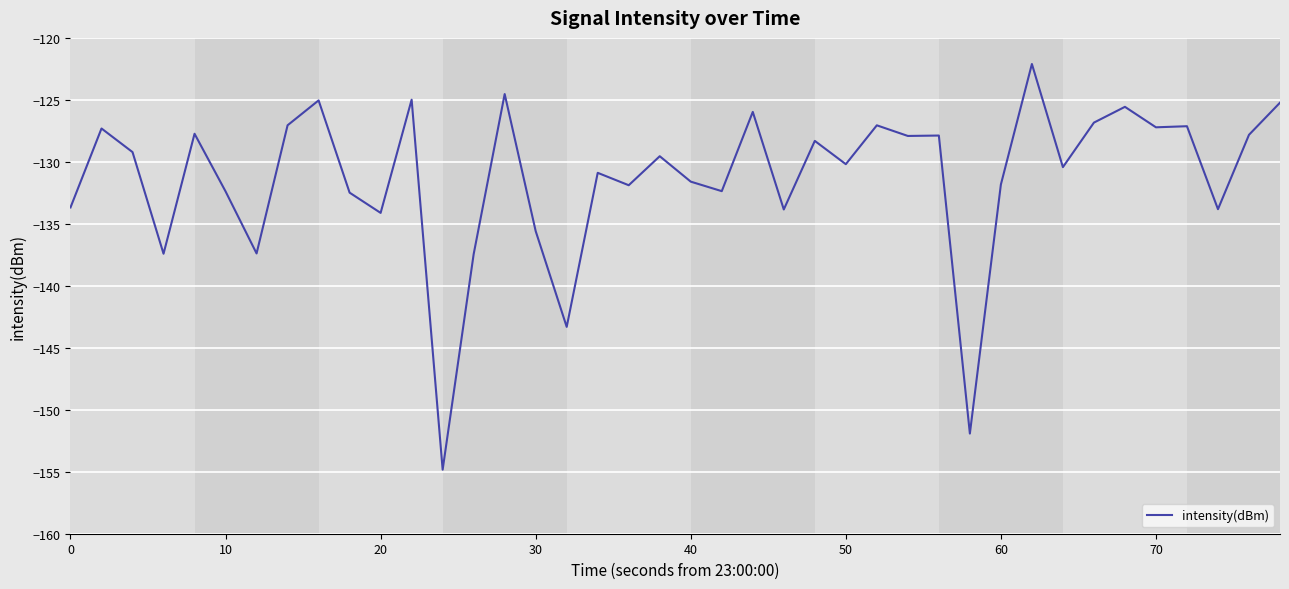

What is the difference between the maximum and minimum values?

32.7